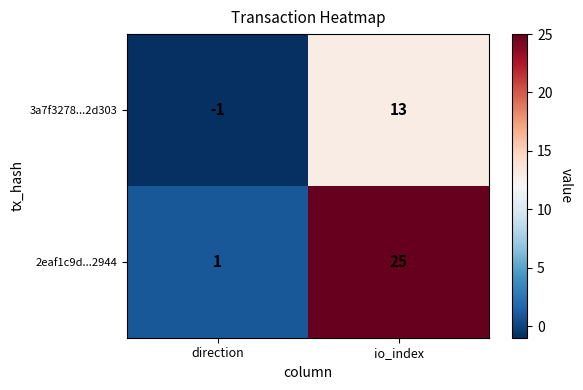

How many data points does each series have?

2